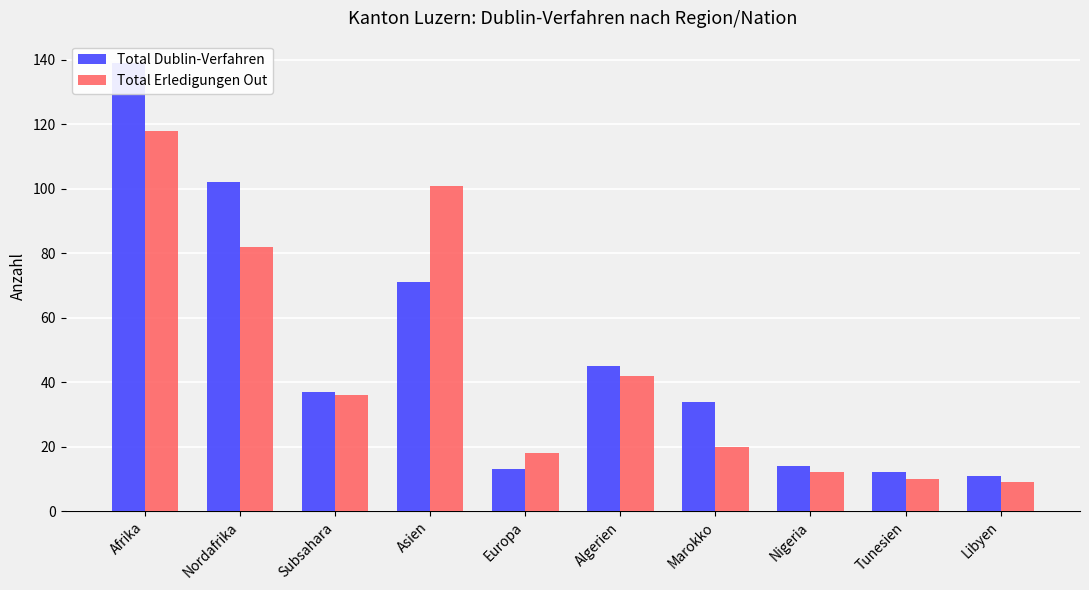

Rank the series by their maximum value, from highest to lowest.

Total Dublin-Verfahren, Total Erledigungen Out